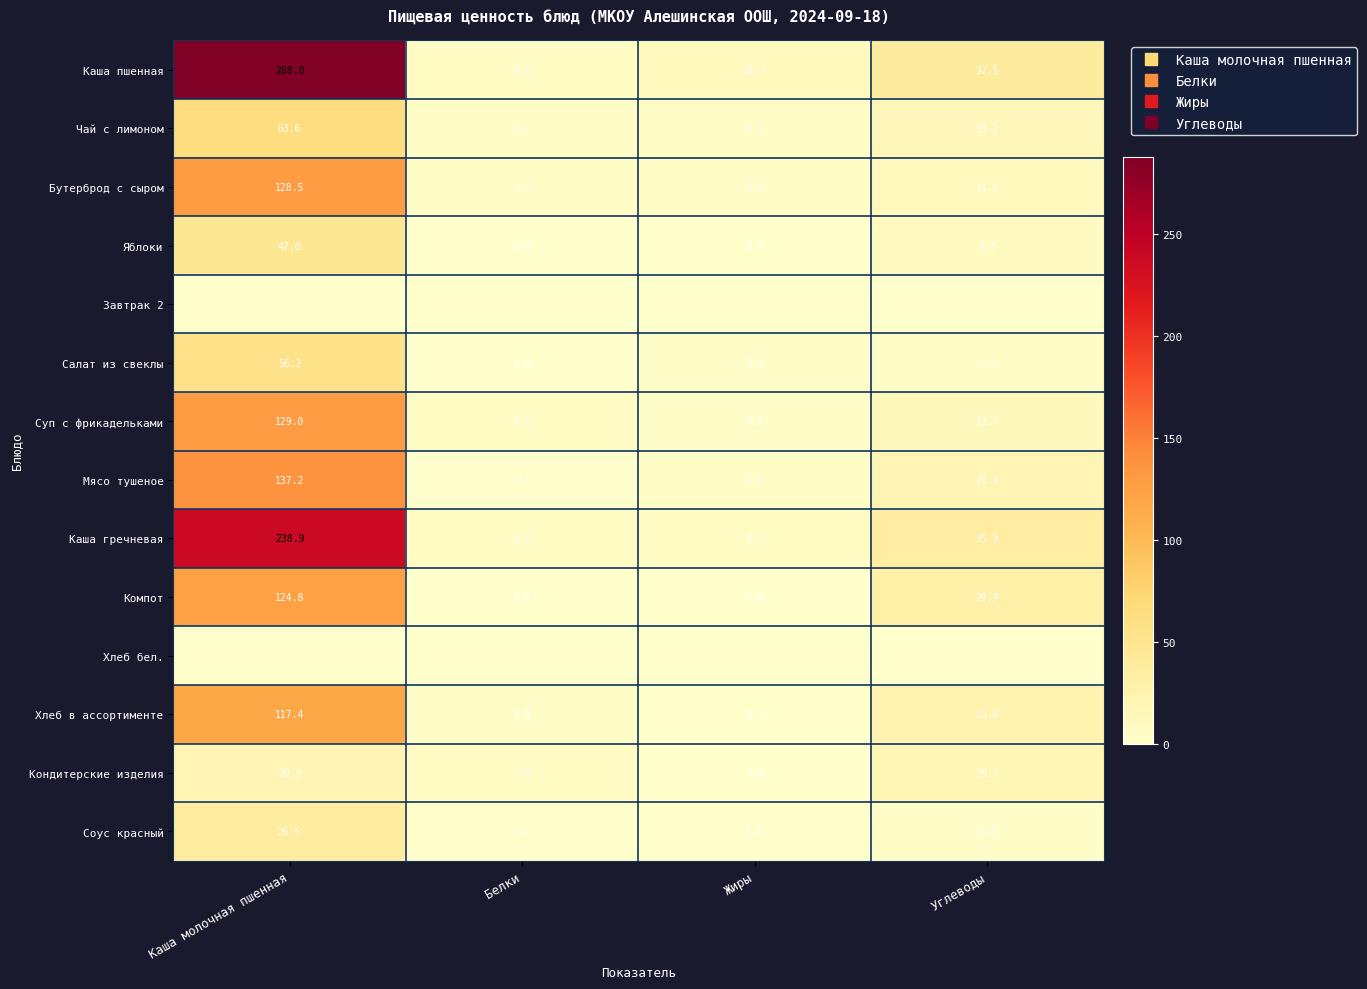

At how many categories does at least one series exceed 187?

1